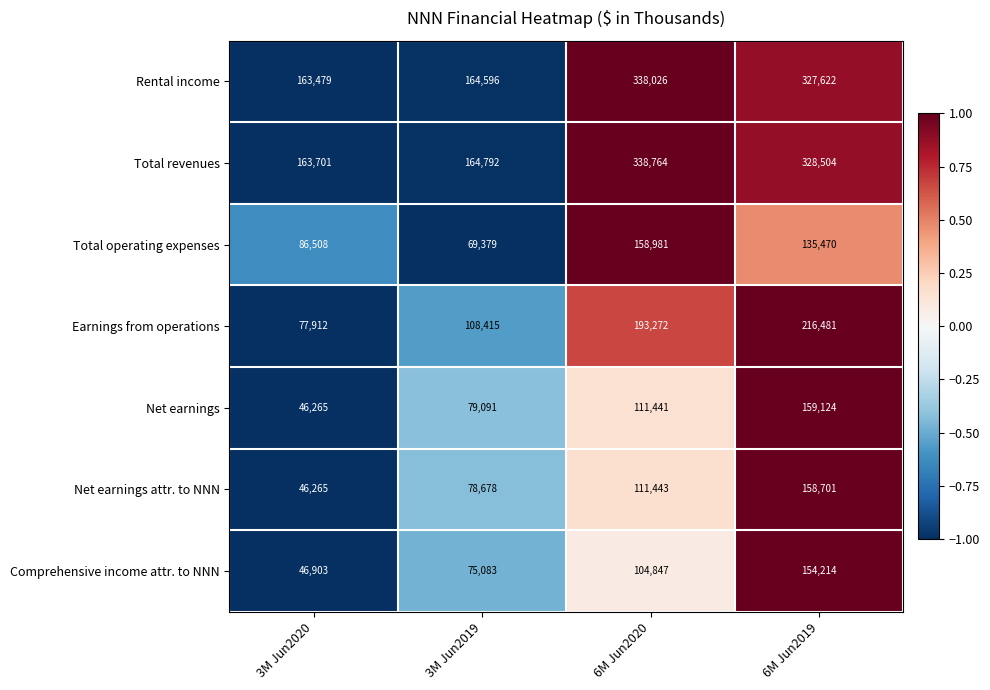

At which category does the chart reach its minimum across all series?

3M Jun2020